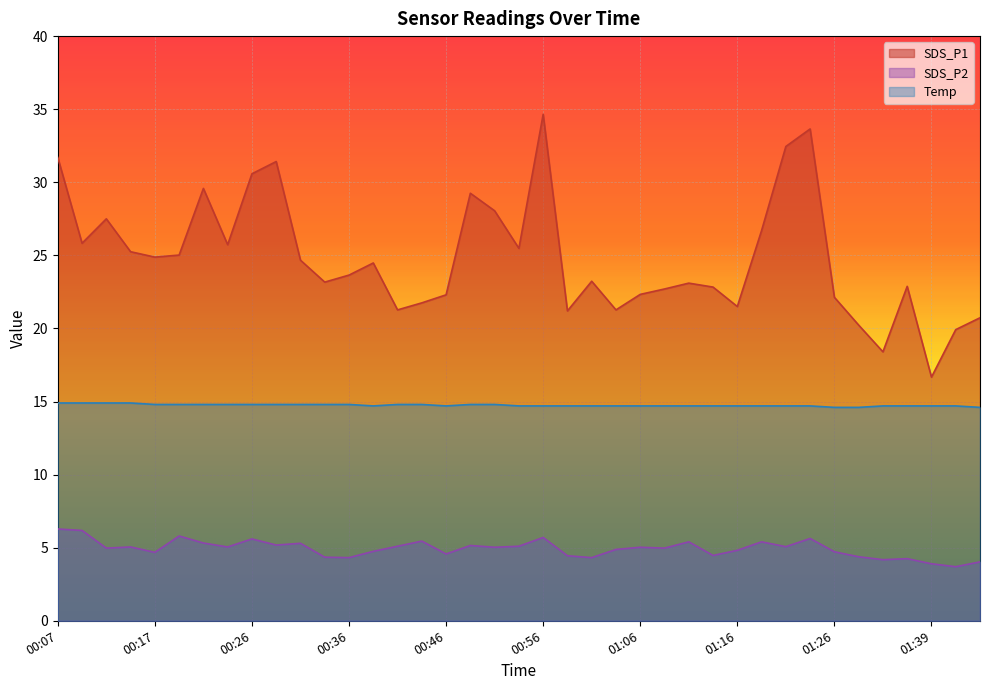

What is the total value across all series at 00:24?

45.6